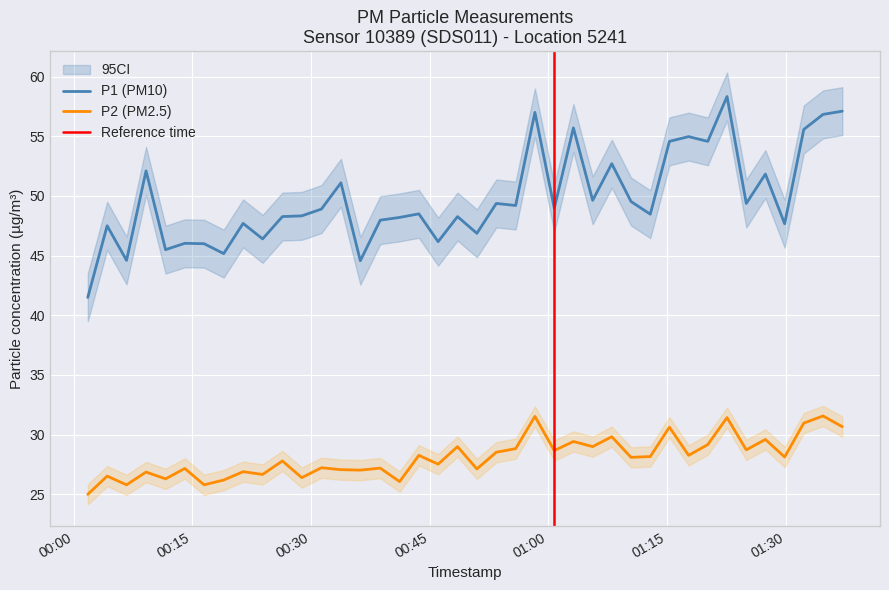

At how many categories does at least one series exceed 56?

4